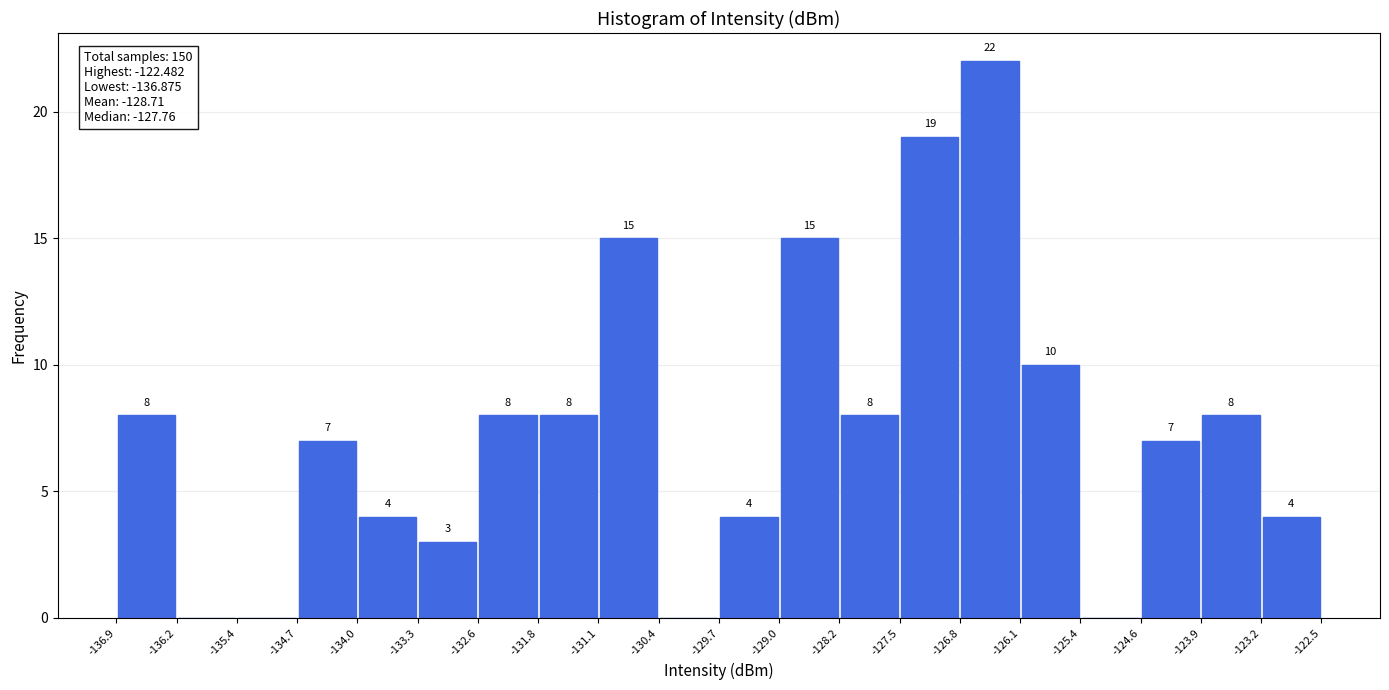

Over which range of the x-axis is the bar tallest?

-126.8 to -126.1